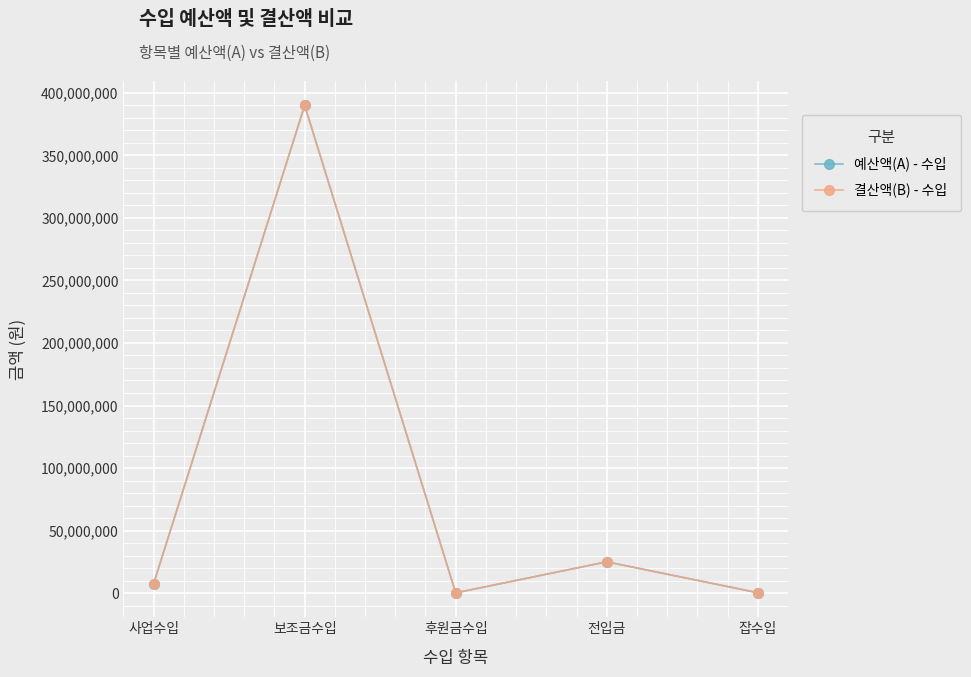

True or false: 결산액(B) - 수입 has more than 2 interior local peaks.

False